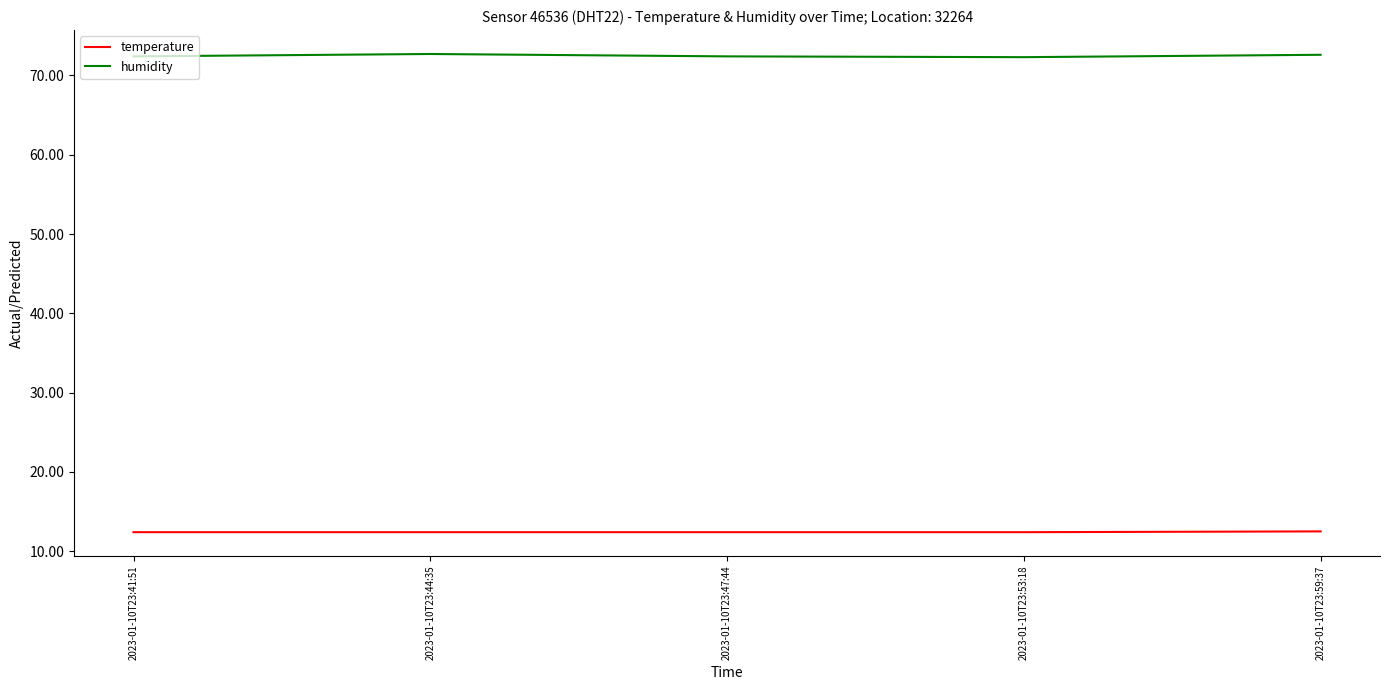

What is the sum of the temperature values at 2023-01-10T23:44:35 and 2023-01-10T23:41:51?

24.8